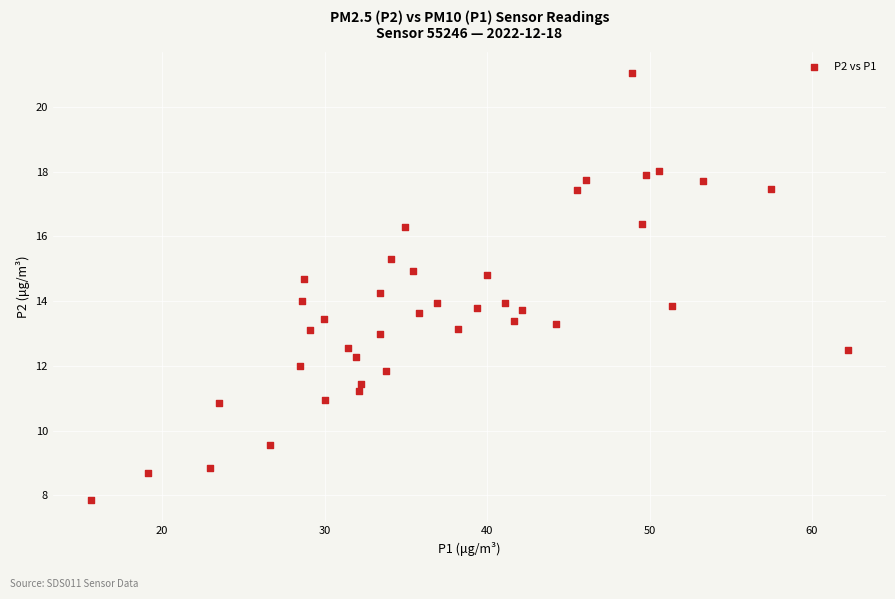

What is the range of Y values (max minus min)?

13.2